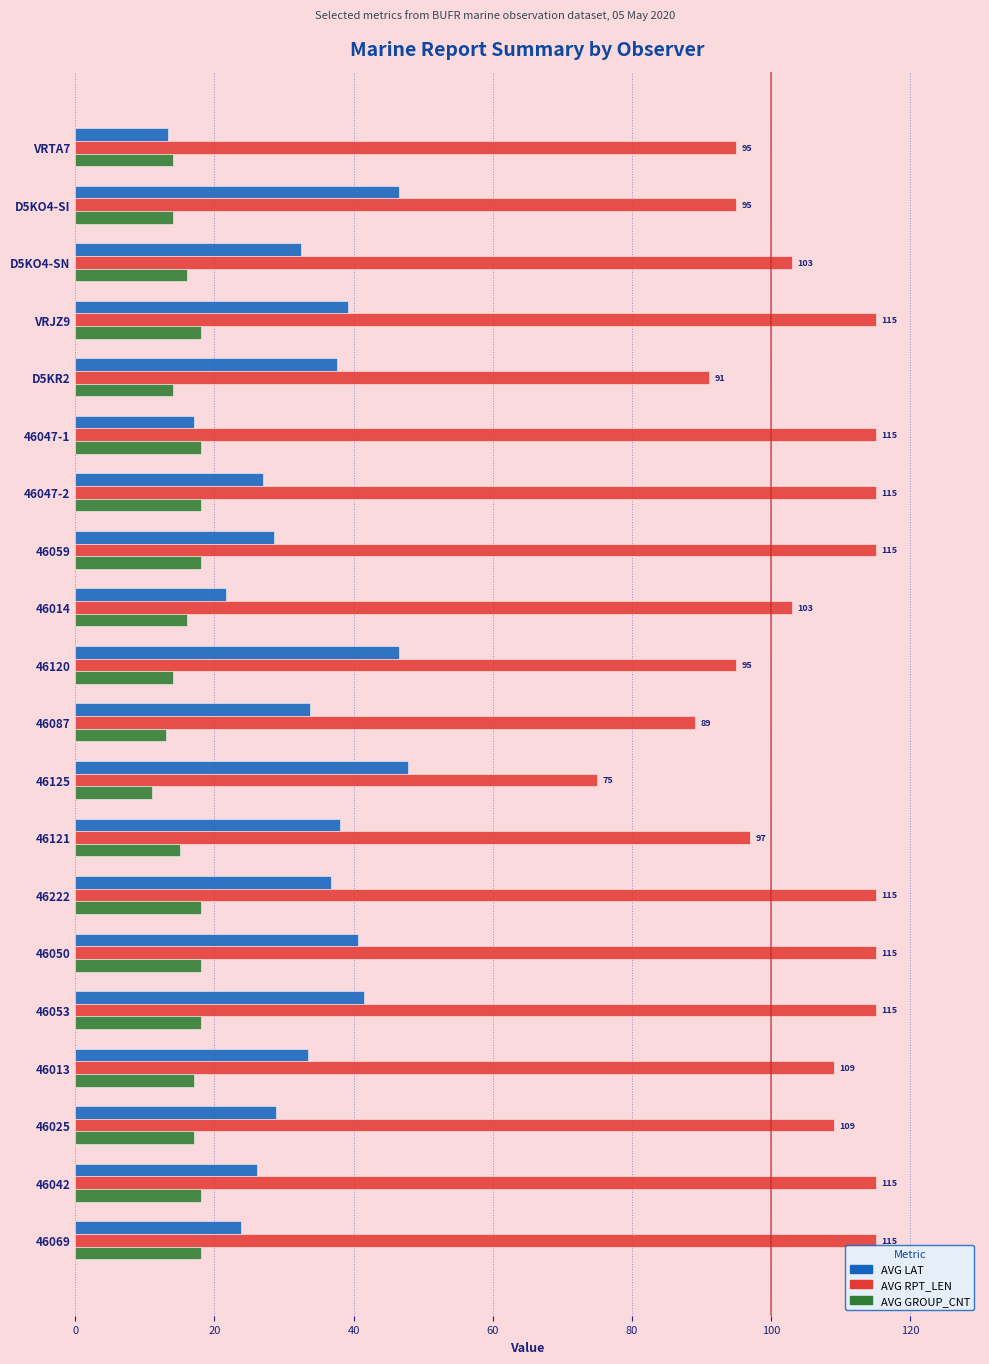

Is it true that AVG GROUP_CNT equals 25.1 at 46053?

False